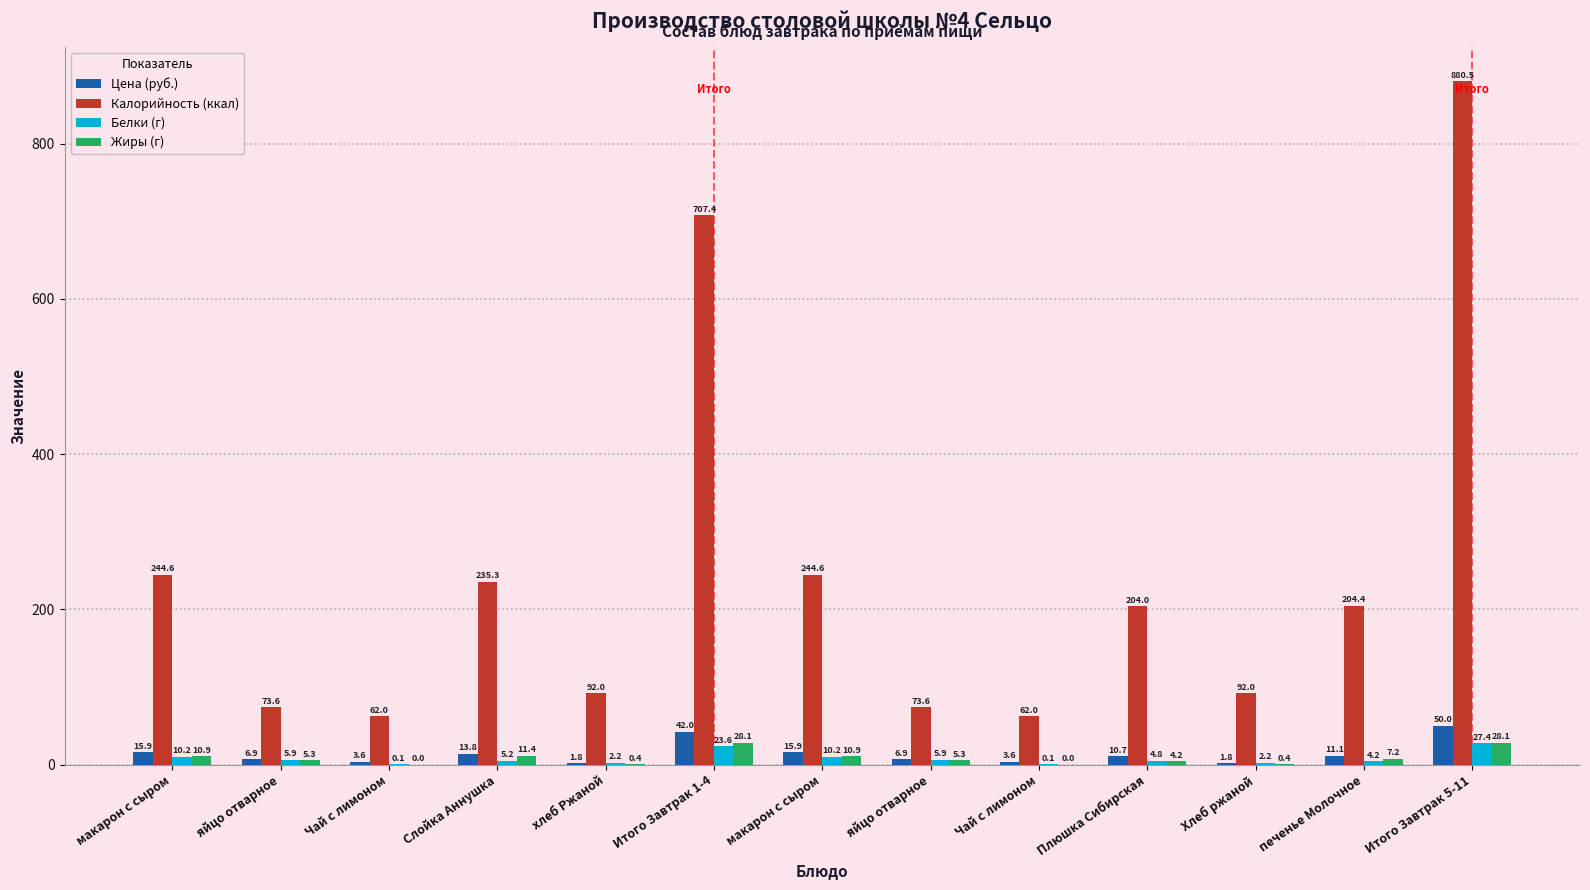

How many groups of bars are there?

13